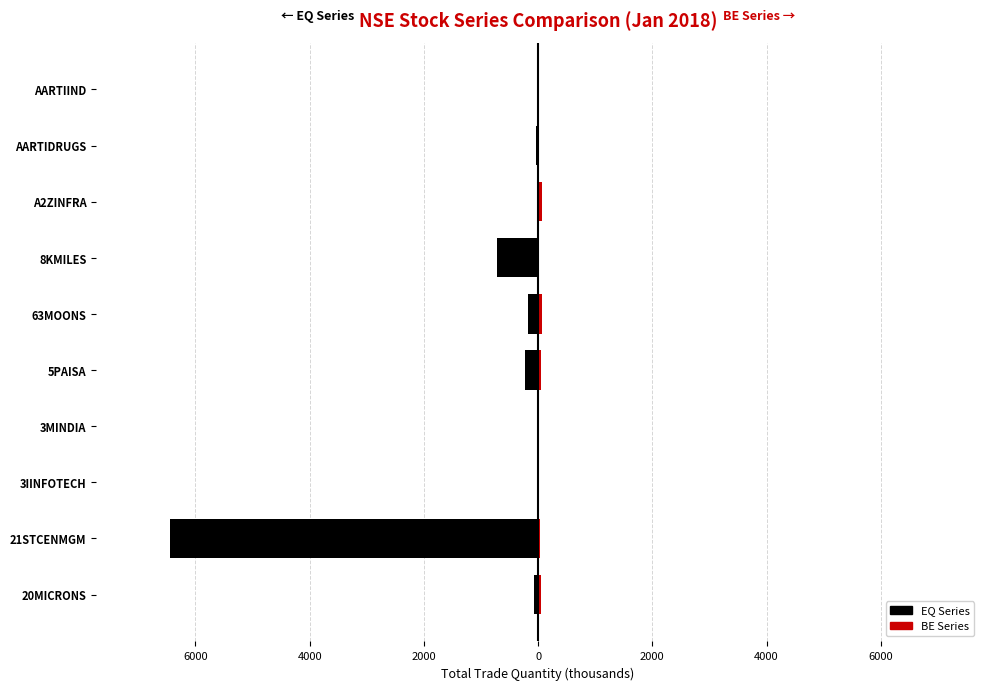

What is the value of the BE Series bar at the 6th from the left?

0.4